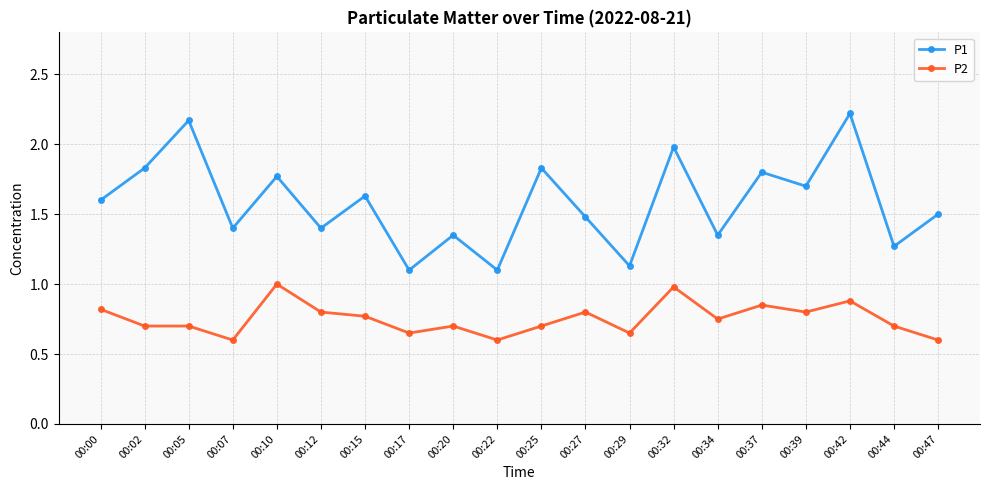

Is the value of P2 at 00:37 greater than the value of P1 at 00:22?

No